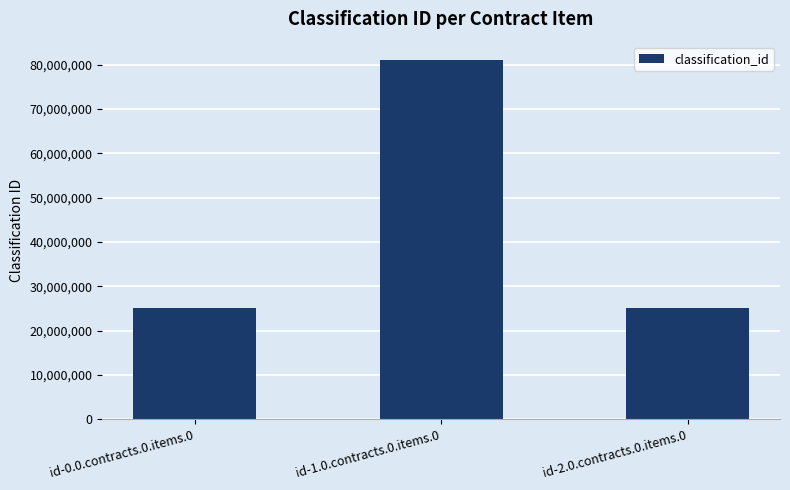

What is the difference between the values at id-2.0.contracts.0.items.0 and id-1.0.contracts.0.items.0?

55999900